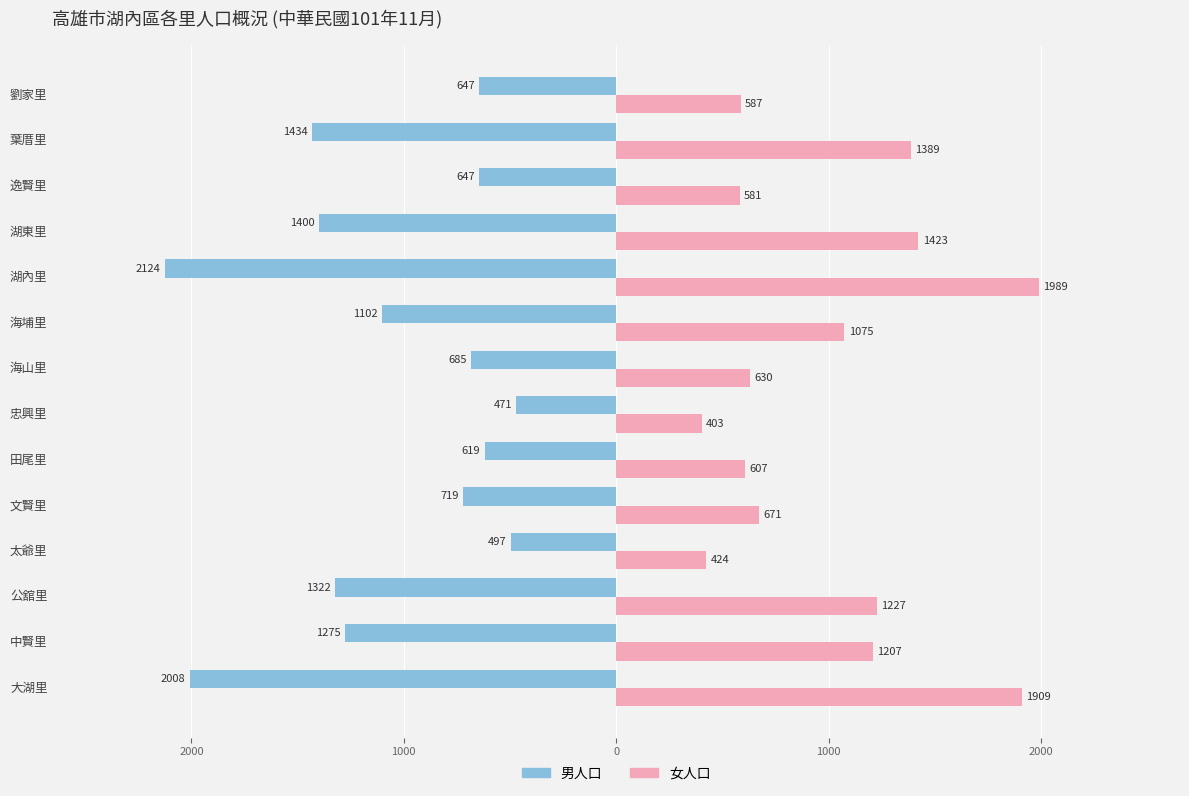

What are all the series names shown in the legend?

男人口, 女人口